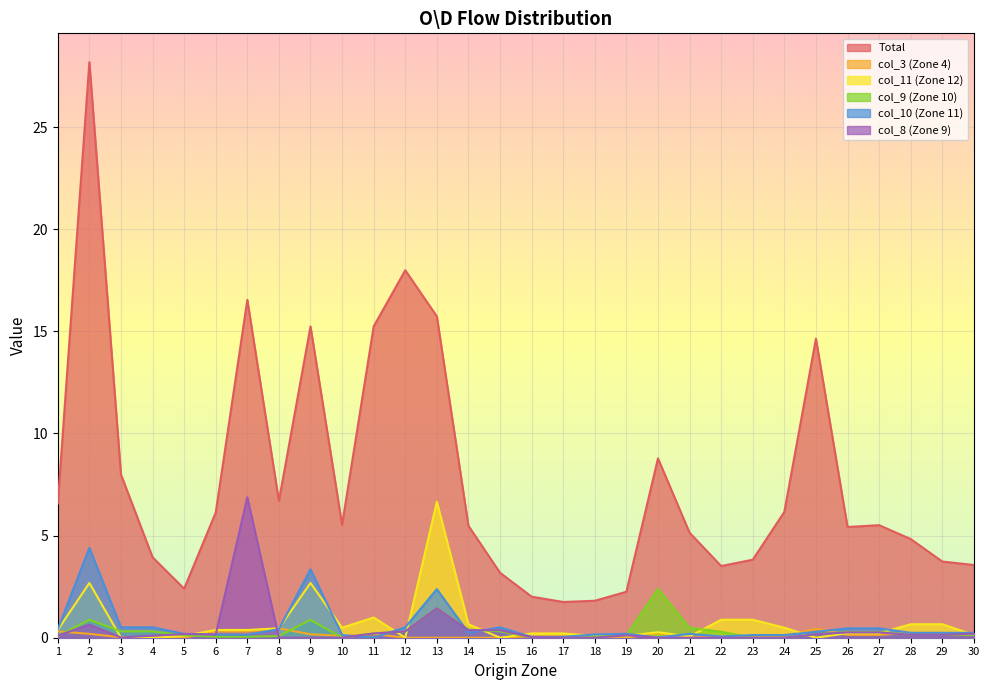

Reading left to right, extract all data points from this chart.

Total: 6.6	28.2	8.0	3.9	2.4	6.1	16.5	6.7	15.2	5.5	15.2	18.0	15.7	5.5	3.2	2.0	1.8	1.8	2.2	8.8	5.1	3.5	3.8	6.2	14.6	5.4	5.5	4.8	3.7	3.6
col_3: 0.3	0.2	0.0	0.0	0.0	0.3	0.3	0.5	0.2	0.1	0.2	0.0	0.0	0.0	0.0	0.1	0.1	0.0	0.0	0.2	0.0	0.1	0.1	0.1	0.4	0.1	0.1	0.2	0.2	0.1
col_11: 0.4	2.7	0.0	0.0	0.1	0.4	0.4	0.5	2.7	0.5	1.0	0.0	6.7	0.7	0.0	0.2	0.2	0.1	0.1	0.3	0.1	0.9	0.9	0.5	0.0	0.2	0.2	0.7	0.7	0.1
col_9: 0.1	0.9	0.3	0.3	0.1	0.1	0.1	0.1	0.9	0.0	0.2	0.3	1.4	0.4	0.3	0.0	0.0	0.1	0.1	2.4	0.5	0.3	0.0	0.0	0.2	0.3	0.3	0.1	0.1	0.1
col_10: 0.4	4.4	0.5	0.5	0.2	0.2	0.1	0.4	3.4	0.1	0.0	0.5	2.4	0.2	0.5	0.0	0.0	0.2	0.2	0.0	0.2	0.1	0.1	0.1	0.3	0.5	0.5	0.2	0.2	0.2
col_8: 0.1	0.6	0.0	0.1	0.2	0.2	6.9	0.0	0.0	0.0	0.2	0.3	1.4	0.4	0.4	0.0	0.0	0.0	0.1	0.0	0.0	0.0	0.0	0.0	0.2	0.3	0.3	0.1	0.1	0.2